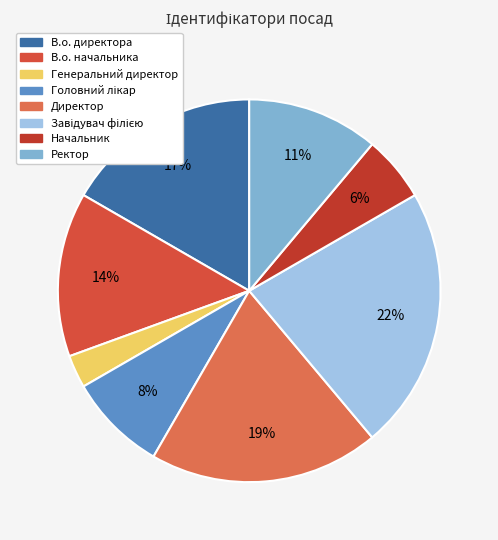

Count the number of slices in the pie.

8